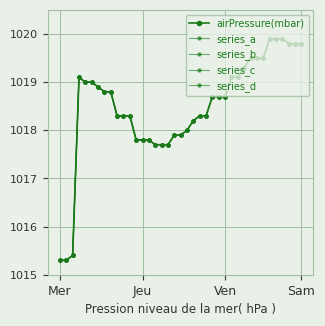

True or false: the data shows 1018.8 at 2020-05-01T18:54.

True